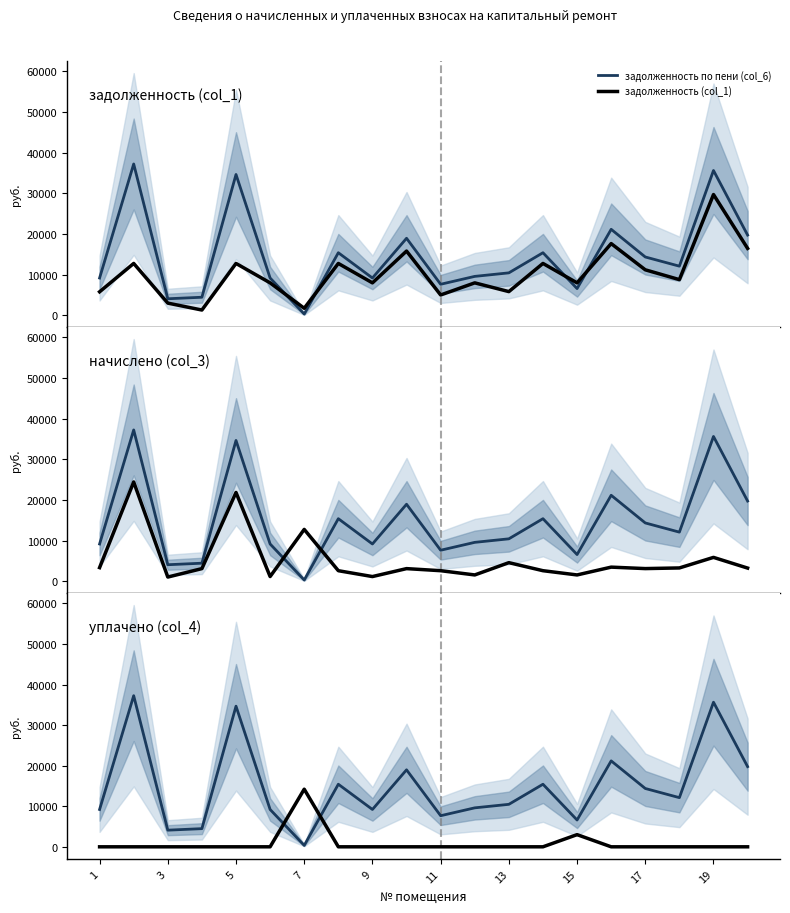

What is the difference between the second highest and minimum values in the уплачено (col_4) series?

3000.0